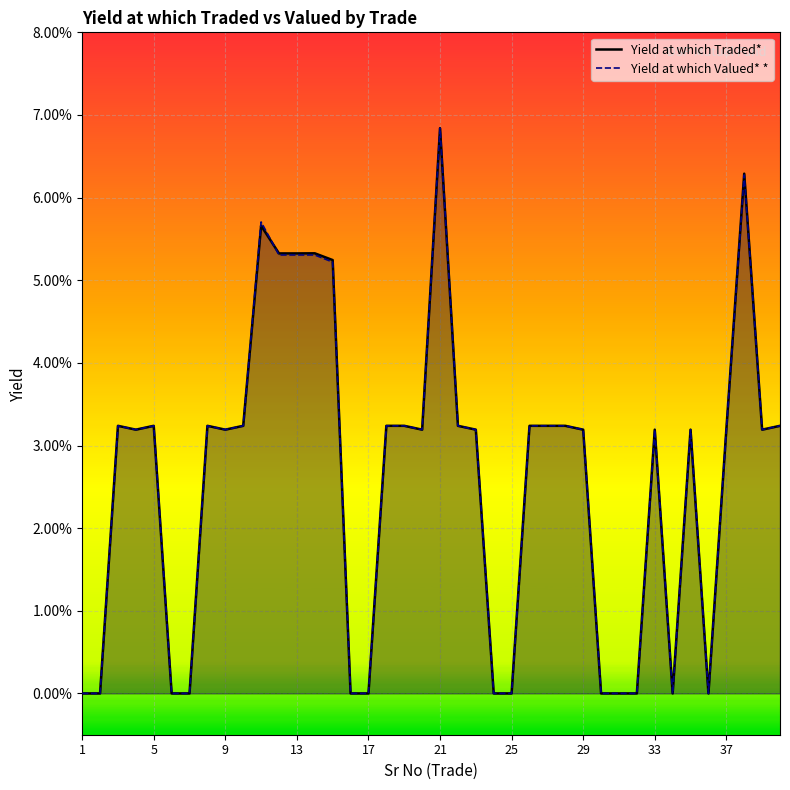

Does the chart display data point markers on the line(s)?

No